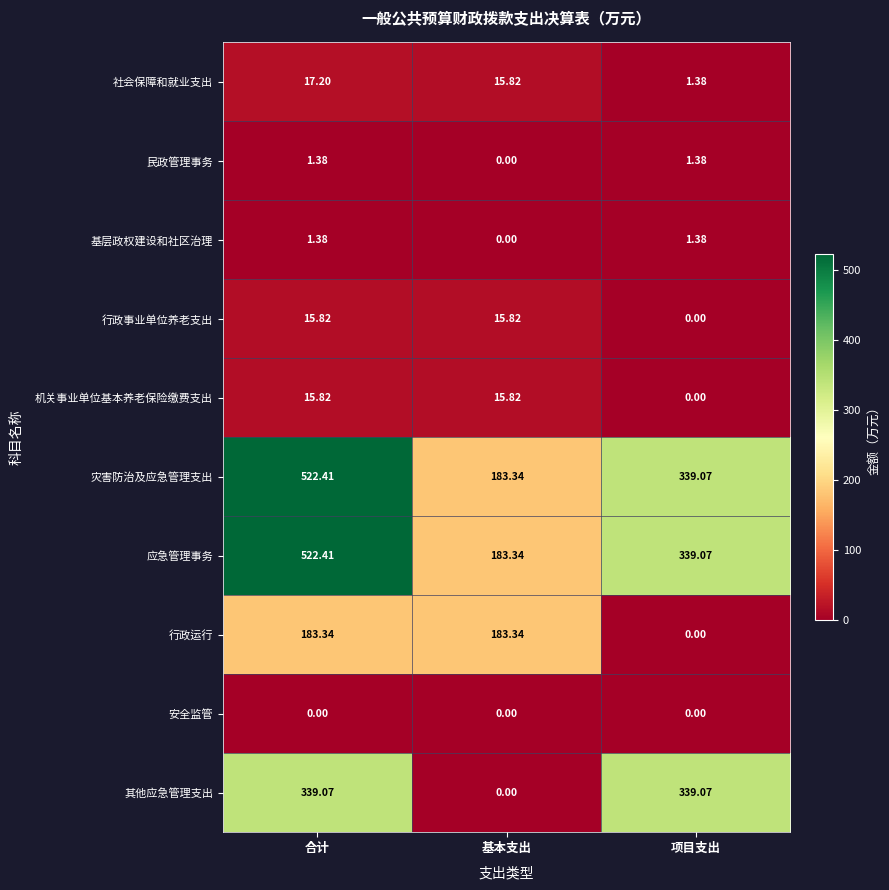

At which category is the sum across all series the highest?

合计